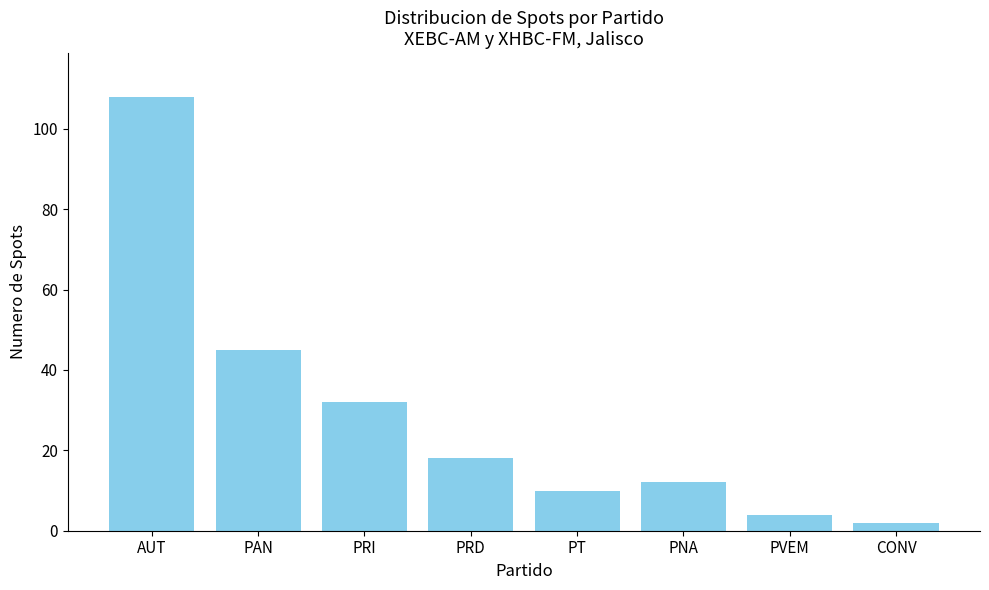

True or false: the data shows 45 at PAN.

True